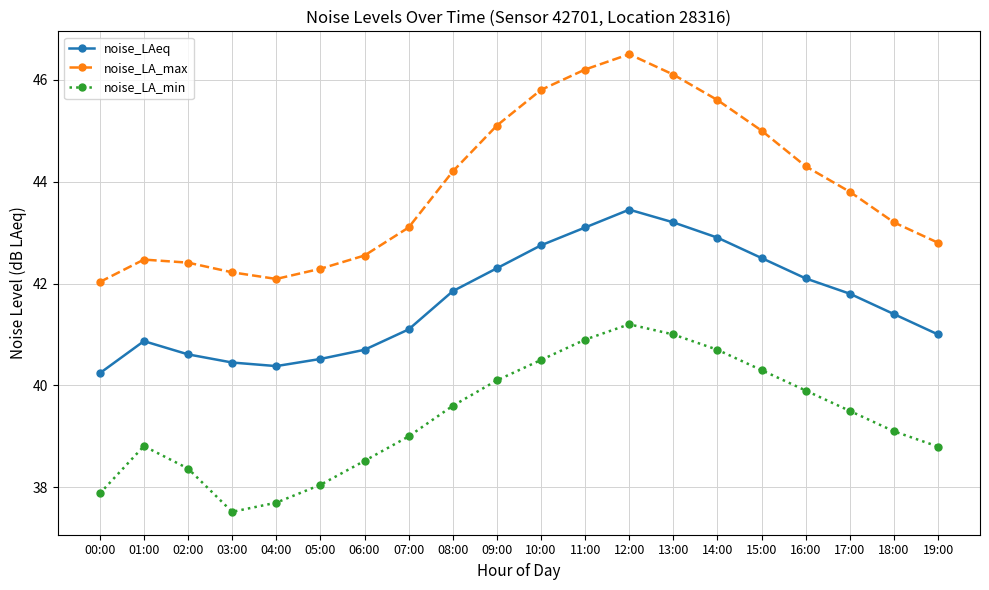

What is the difference between the second highest and minimum values in the noise_LA_min series?

3.5